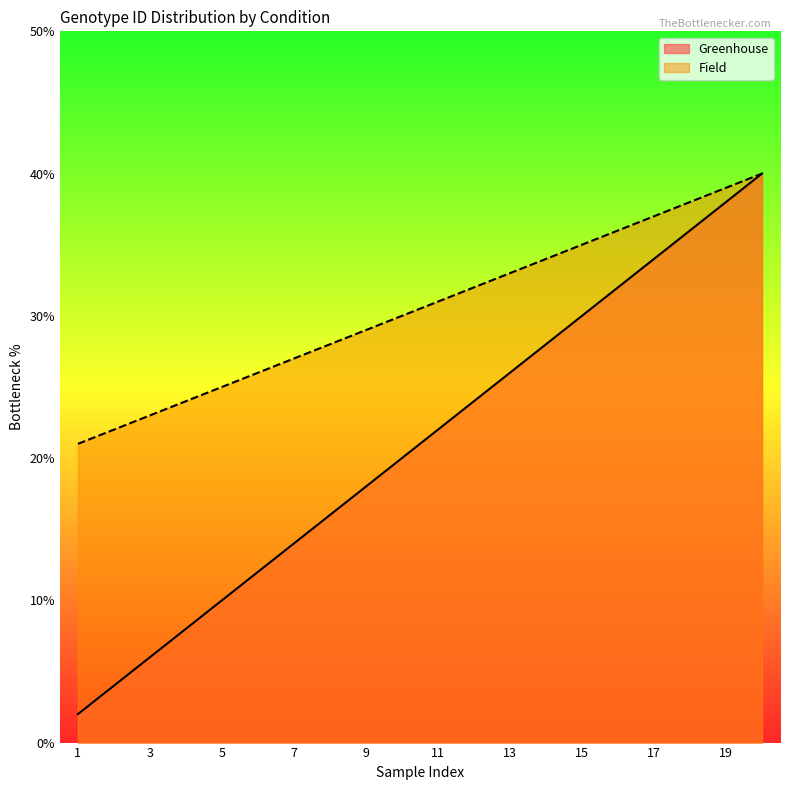

At which category is the sum across all series the highest?

2018-20